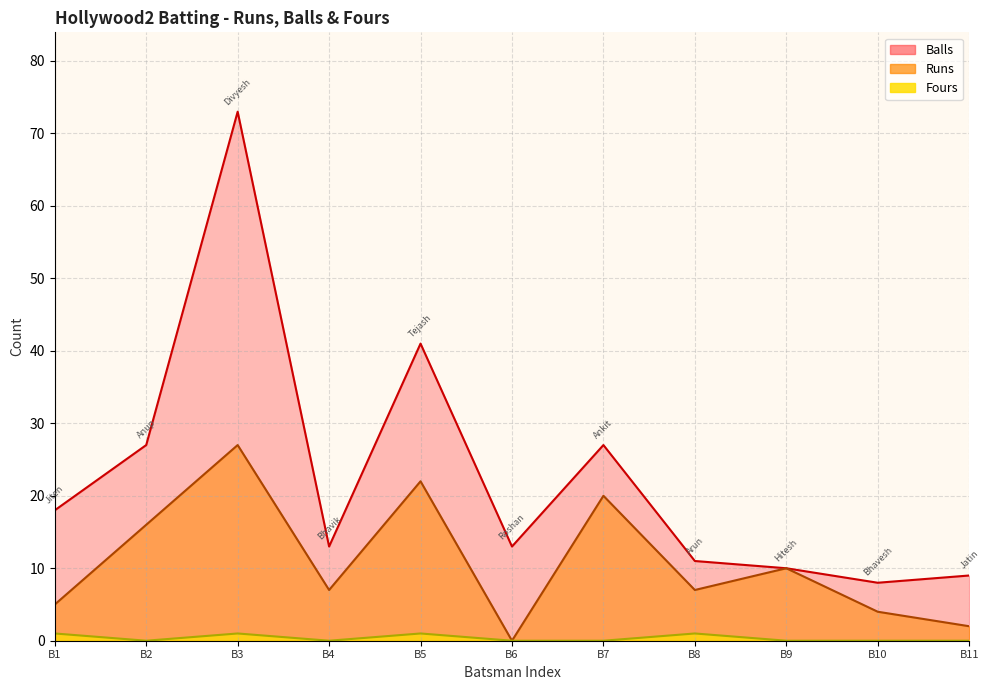

Reading left to right, extract all data points from this chart.

Runs: 5	16	27	7	22	0	20	7	10	4	2
Balls: 18	27	73	13	41	13	27	11	10	8	9
Fours: 1	0	1	0	1	0	0	1	0	0	0